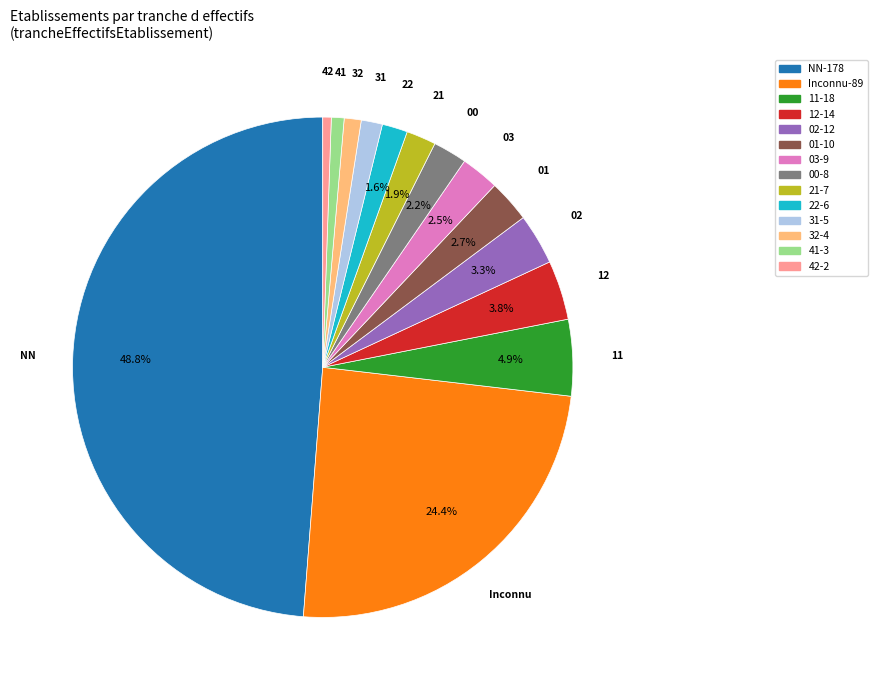

To the nearest percent, what is the average slice percentage?

7%